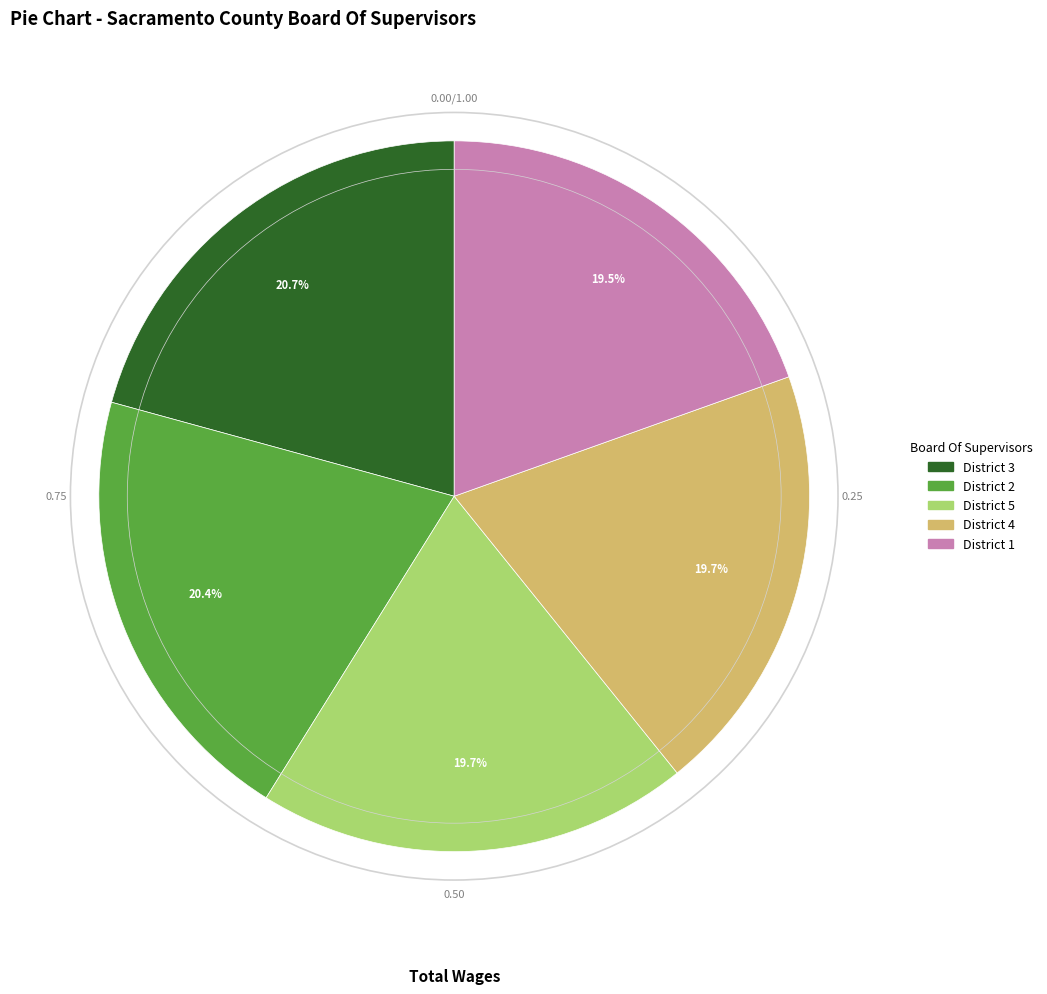

Count the number of slices in the pie.

5